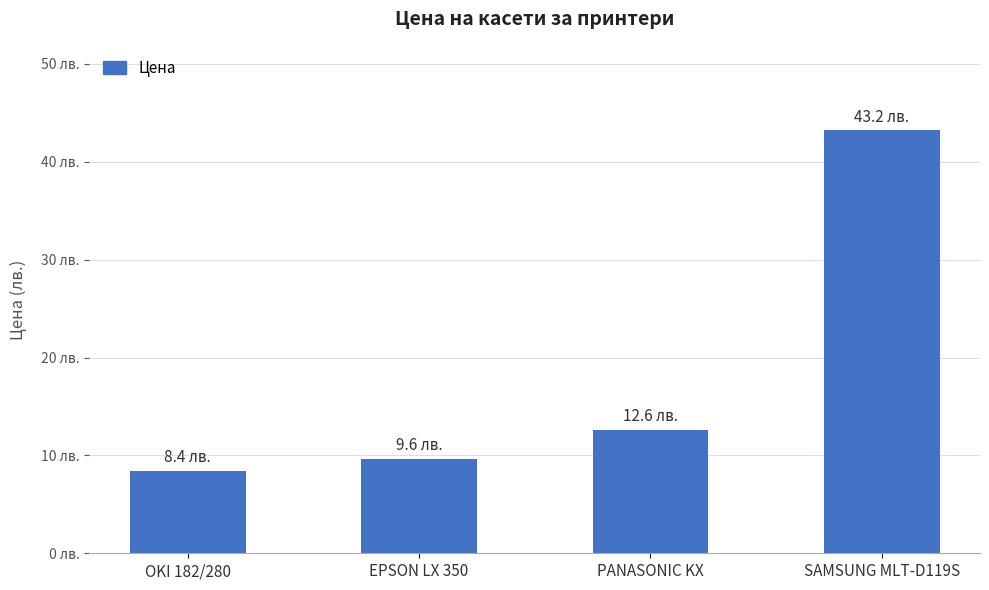

At which label is the value closest to 25?

PANASONIC KX